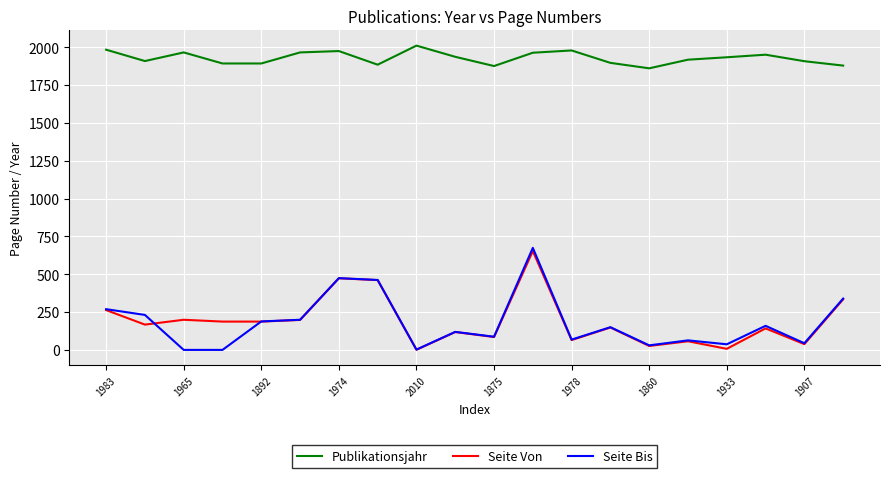

Which series has the largest total across all categories?

Publikationsjahr